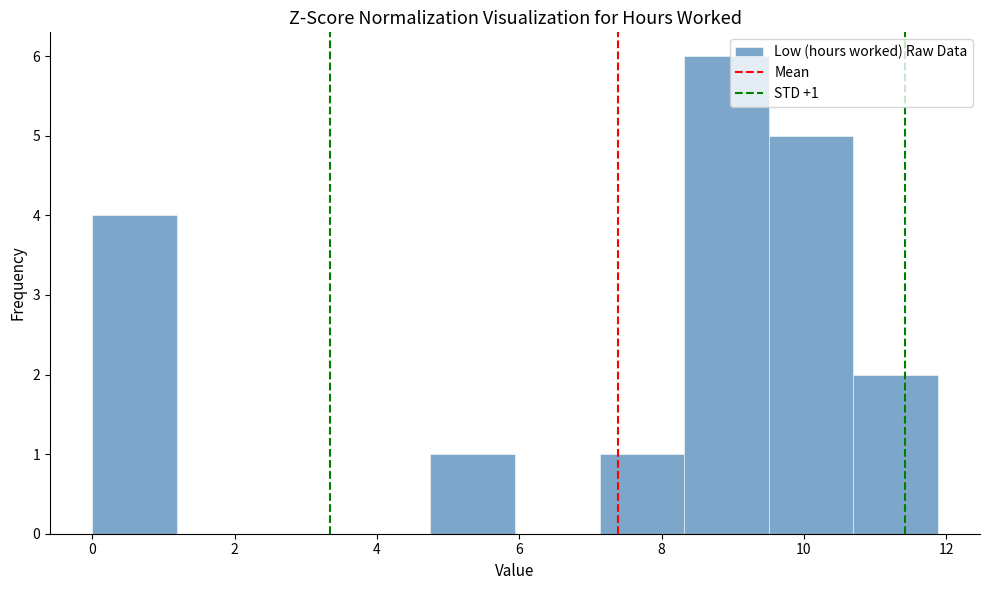

Over which range of the x-axis is the bar tallest?

8.4 to 9.6